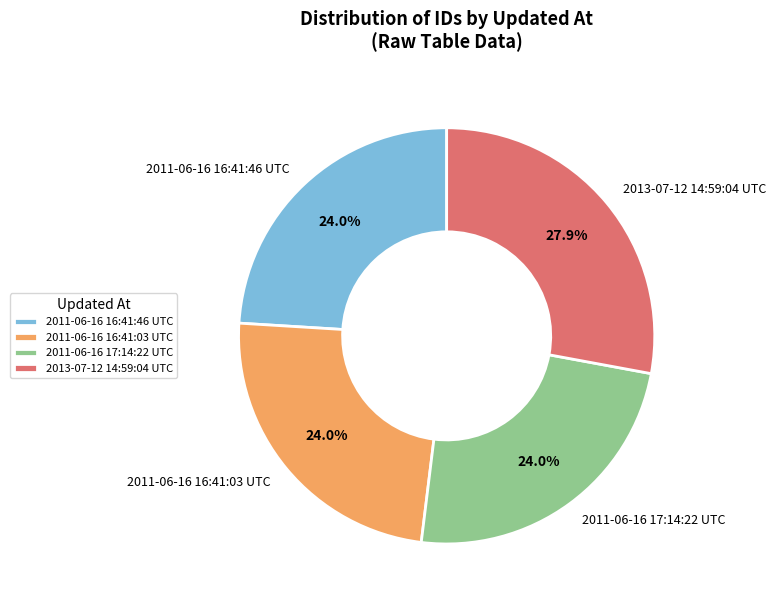

To the nearest percent, what portion does 2011-06-16 16:41:46 UTC represent?

24%